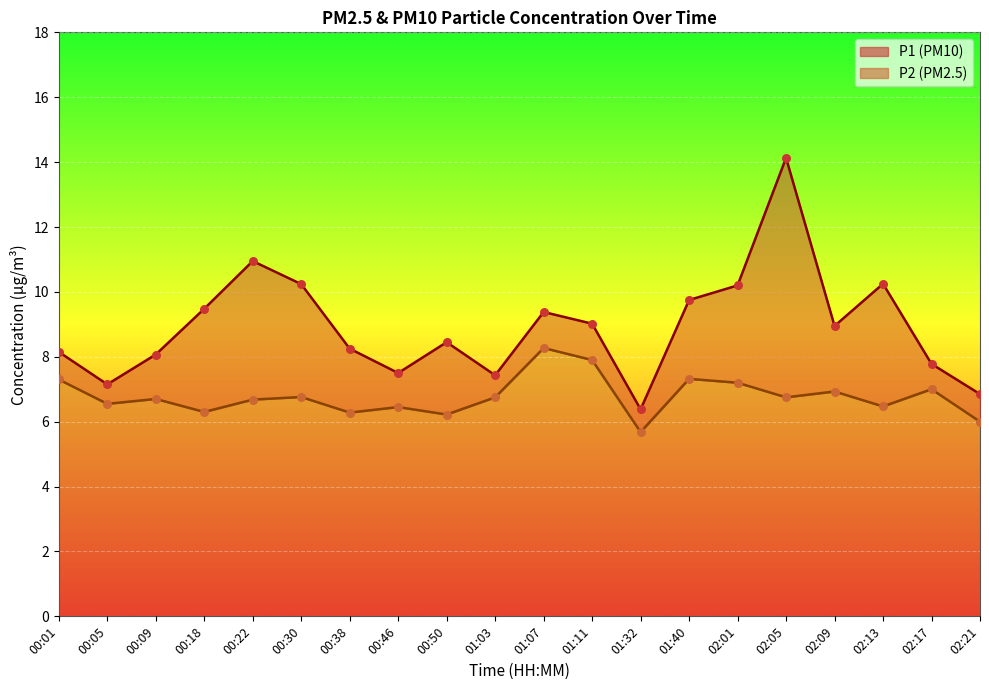

Which series reaches the maximum Y coordinate?

P1